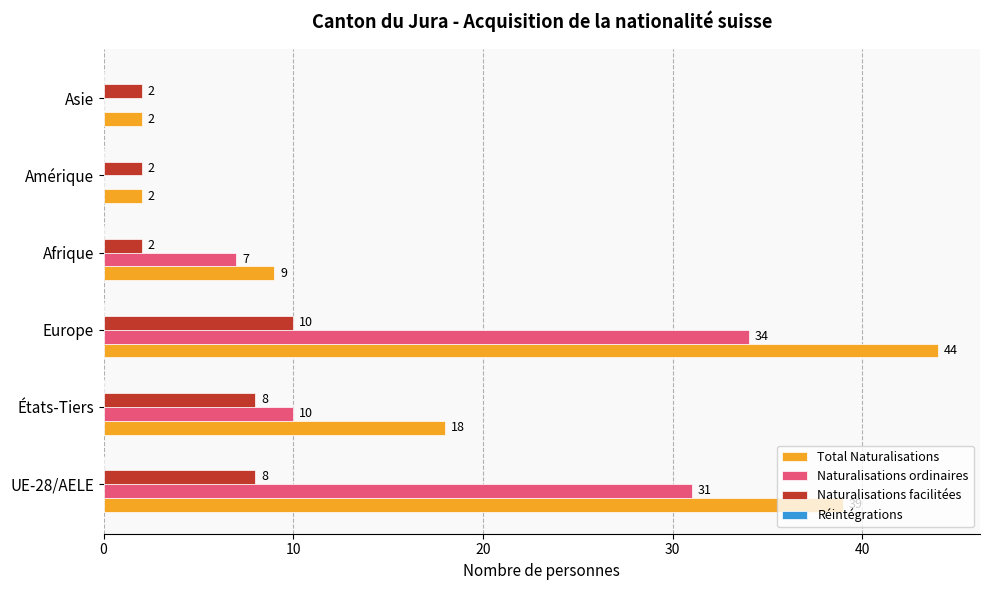

What is the average value of the Naturalisations ordinaires series?

14